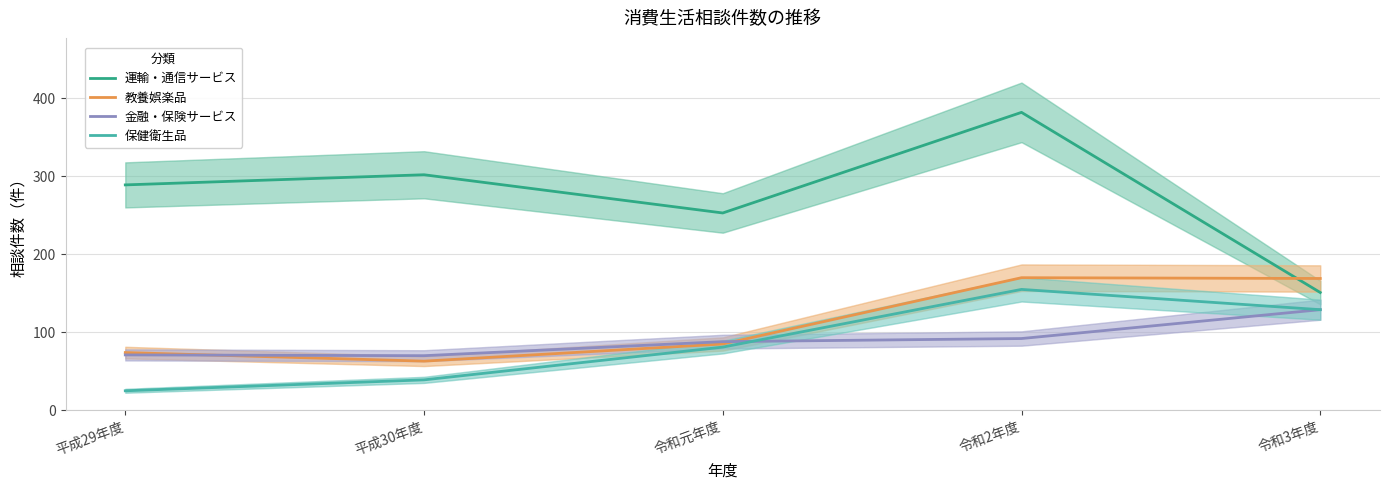

Between 平成30年度 and 令和3年度, which series saw the biggest shift?

運輸・通信サービス